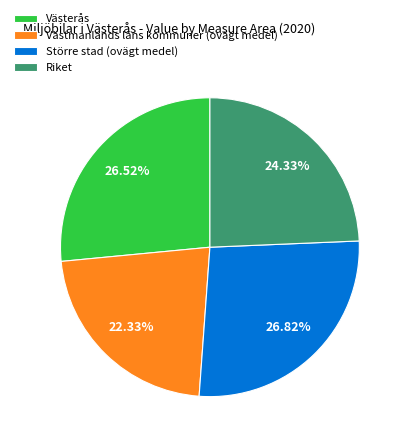

Between Större stad (ovägt medel) and Riket, which is larger?

Större stad (ovägt medel)